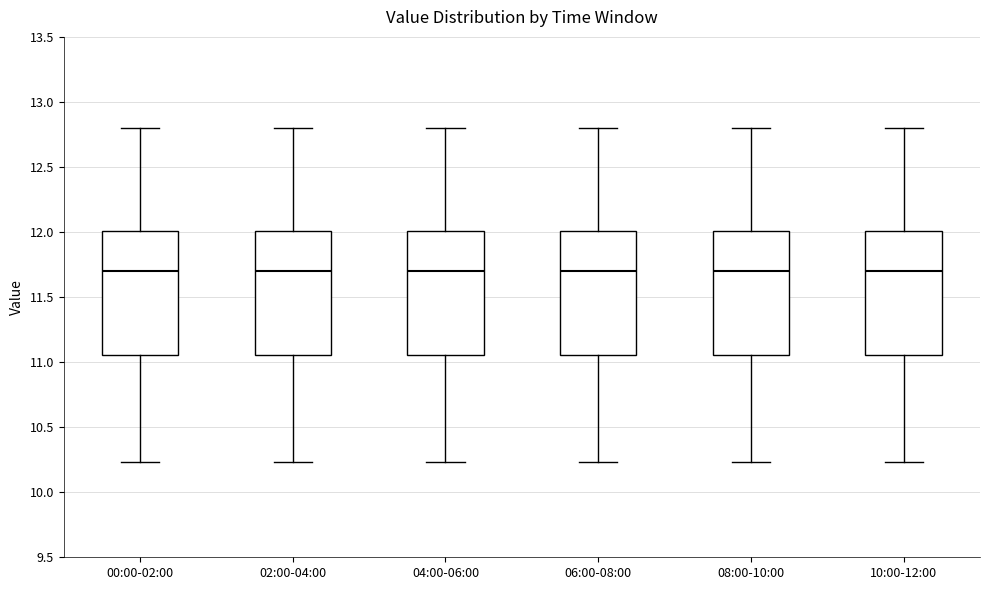

Where does the lower whisker of the box for 04:00-06:00 end on the y-axis? The values are not printed on the chart, so give them approximately, as read against the axis.

10.25